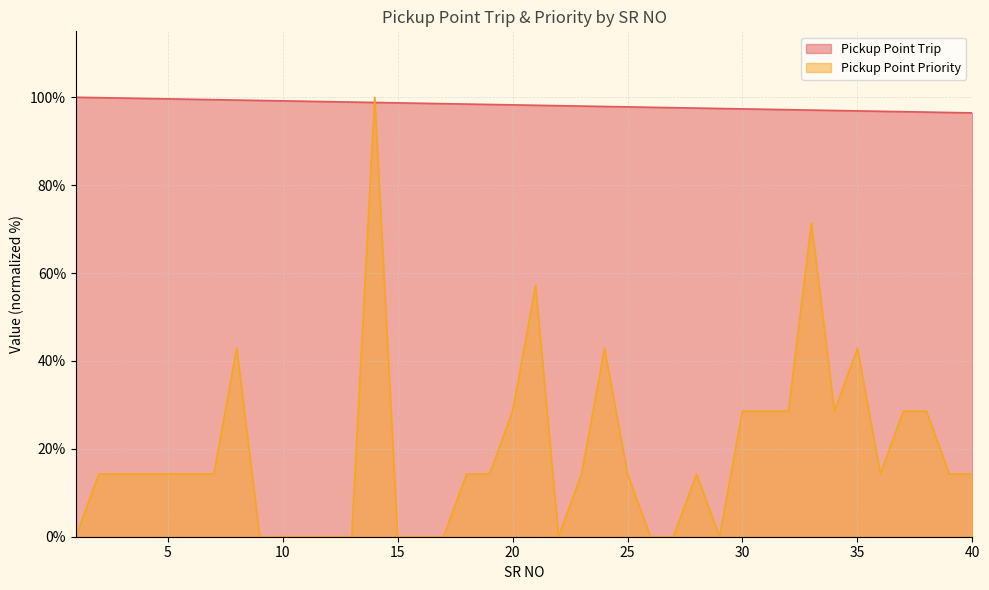

How many lines are shown in the chart?

2